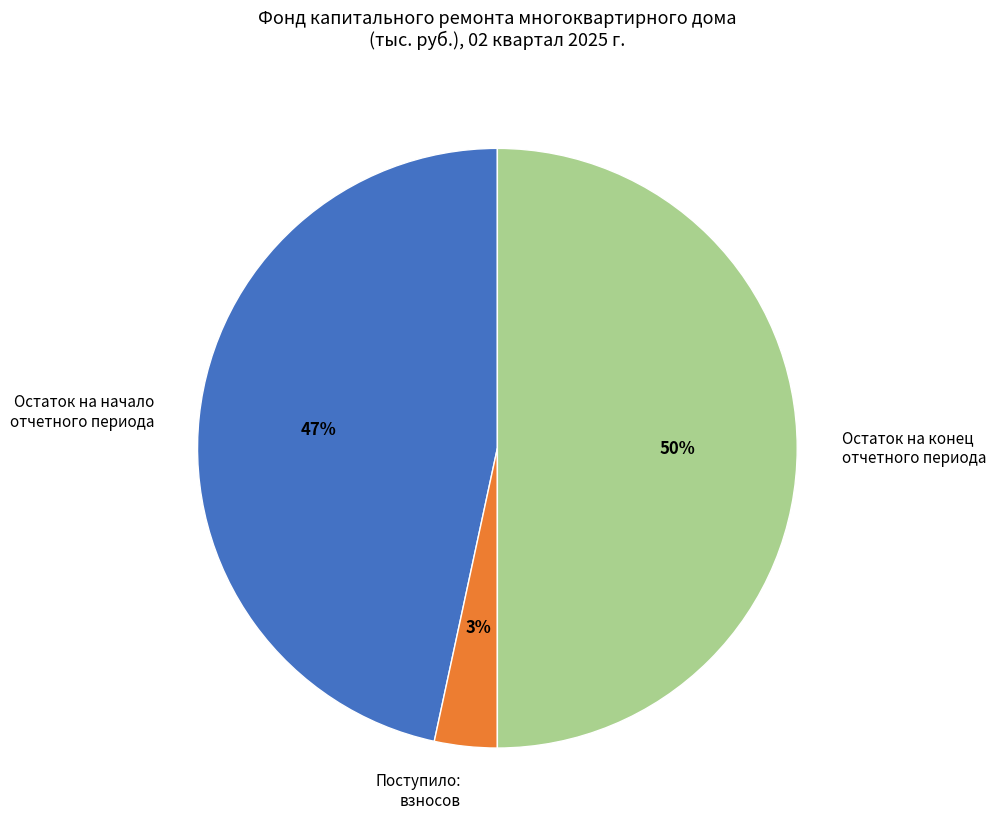

What is the smallest slice in the pie chart?

Поступило: взносов